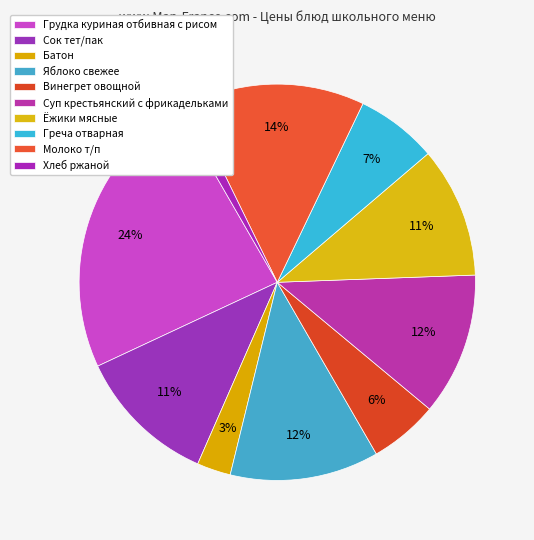

What is the ratio of the value at Винегрет овощной to the value at Батон?

2.0